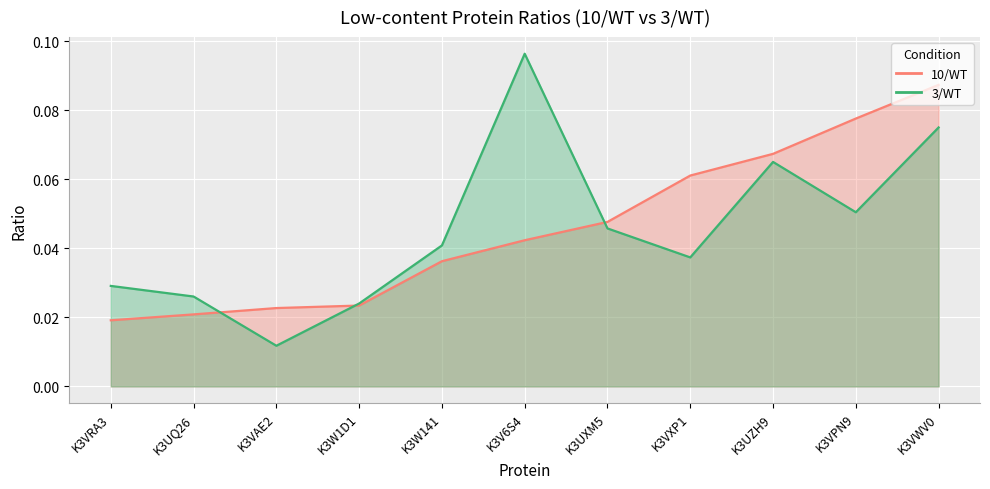

How many intersections are there between 10/WT and 3/WT?

3